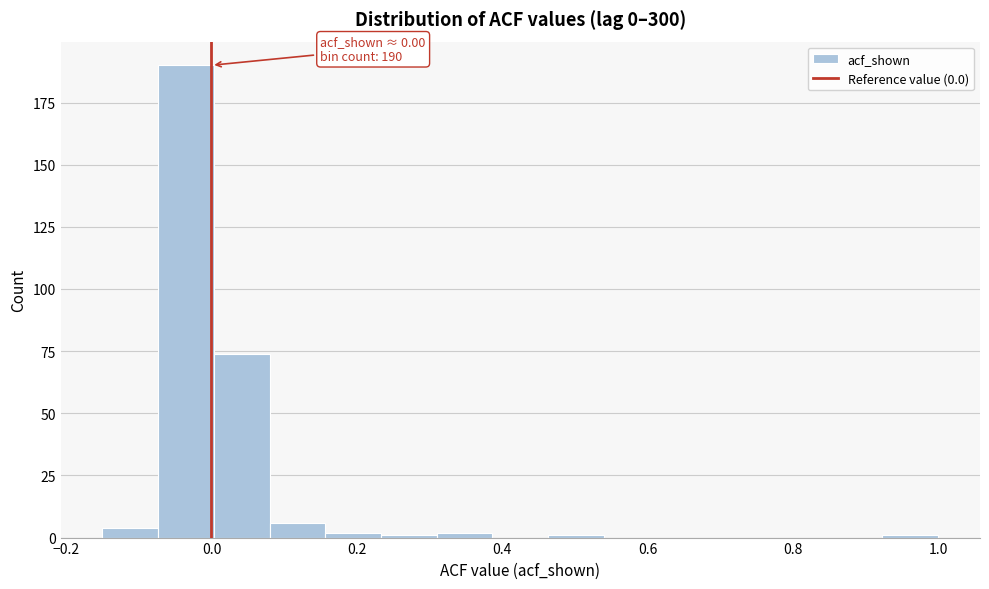

Read against the x-axis, roughly where is the centre of the tallest bar?

-0.04